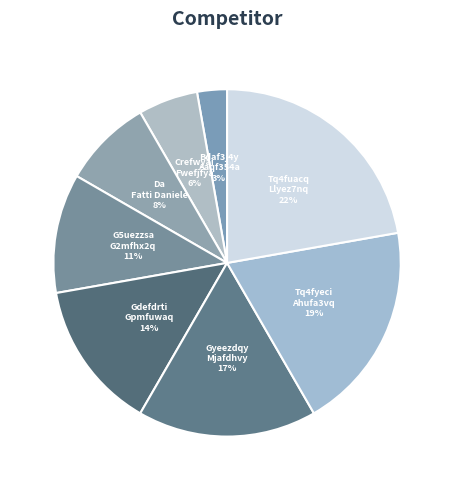

The Gdefdrti Gpmfuwaq slice represents 14% of the pie. True or false?

True